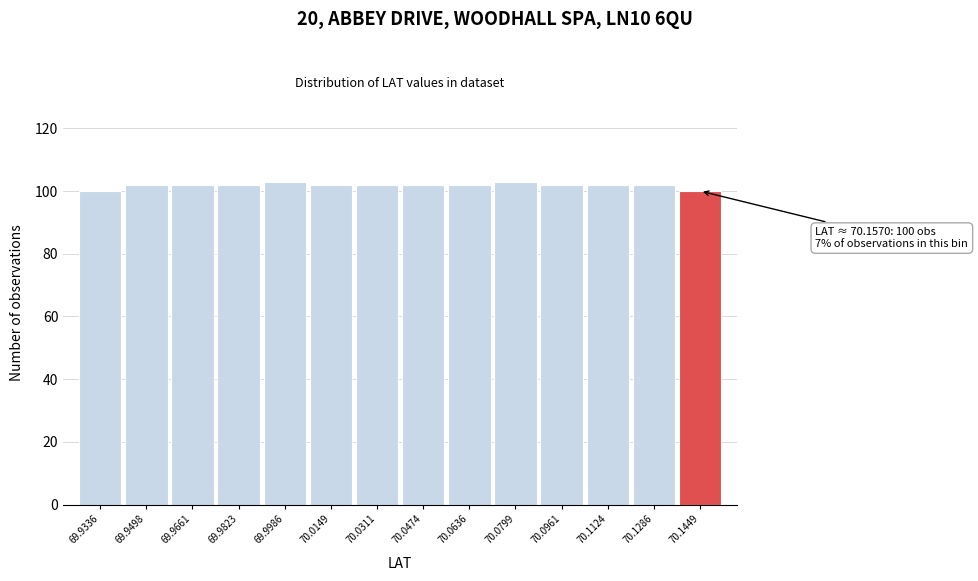

Reading left to right, extract all data points from this chart.

69.9336=100	69.9498=102	69.9661=102	69.9823=102	69.9986=103	70.0149=102	70.0311=102	70.0474=102	70.0636=102	70.0799=103	70.0961=102	70.1124=102	70.1286=102	70.1449=100